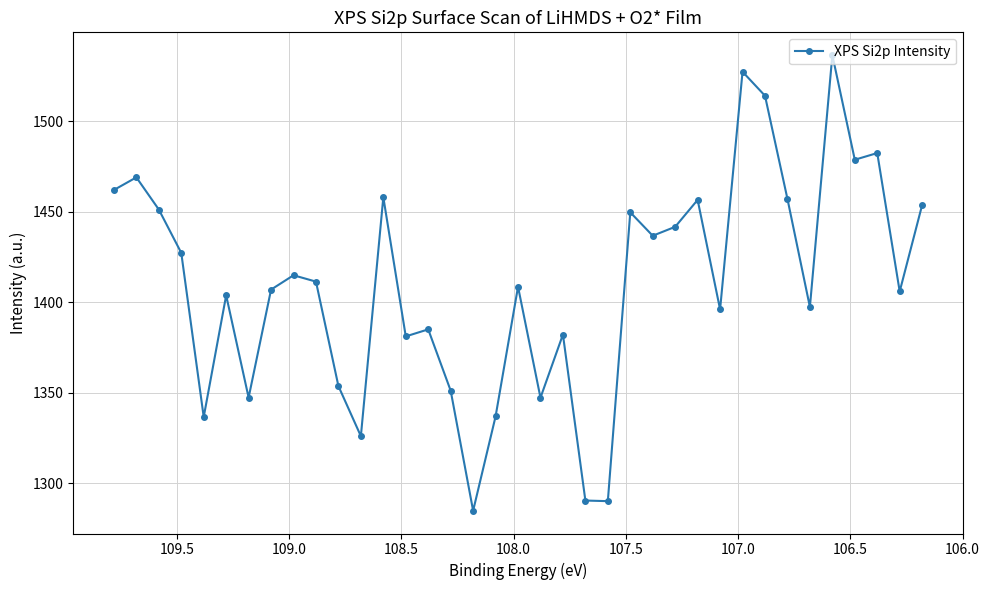

Reading left to right, transcribe all the data shown in this chart.

1462.0	1469.0	1451.2	1427.3	1336.7	1403.9	1347.4	1407.0	1415.0	1411.4	1353.8	1326.1	1458.0	1381.2	1385.1	1351.2	1285.0	1337.0	1408.6	1347.3	1382.2	1290.6	1290.2	1449.7	1436.8	1441.7	1456.6	1396.1	1527.3	1514.0	1457.1	1397.4	1536.5	1478.7	1482.4	1406.0	1453.8